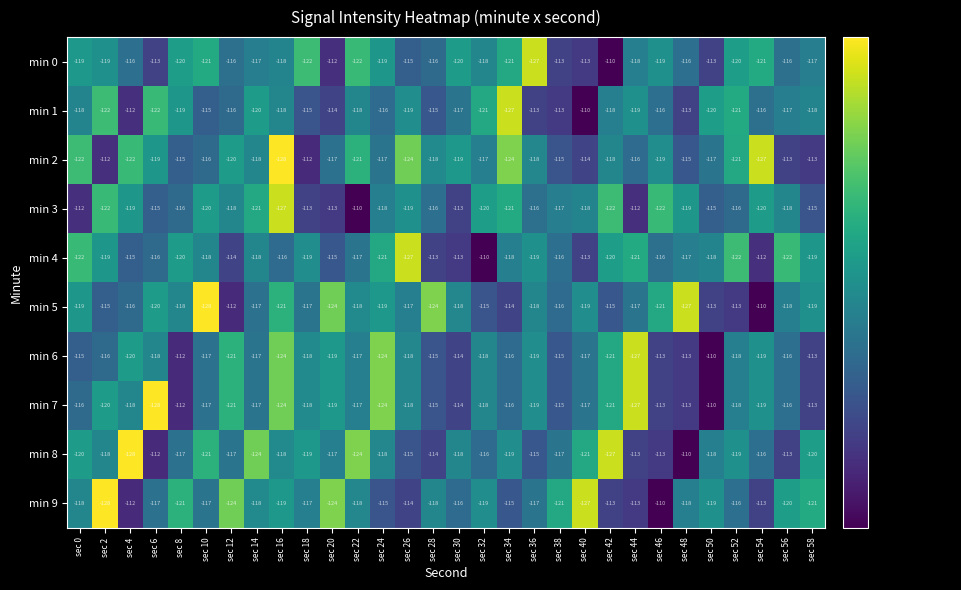

At which category is the sum across all series the highest?

sec 50